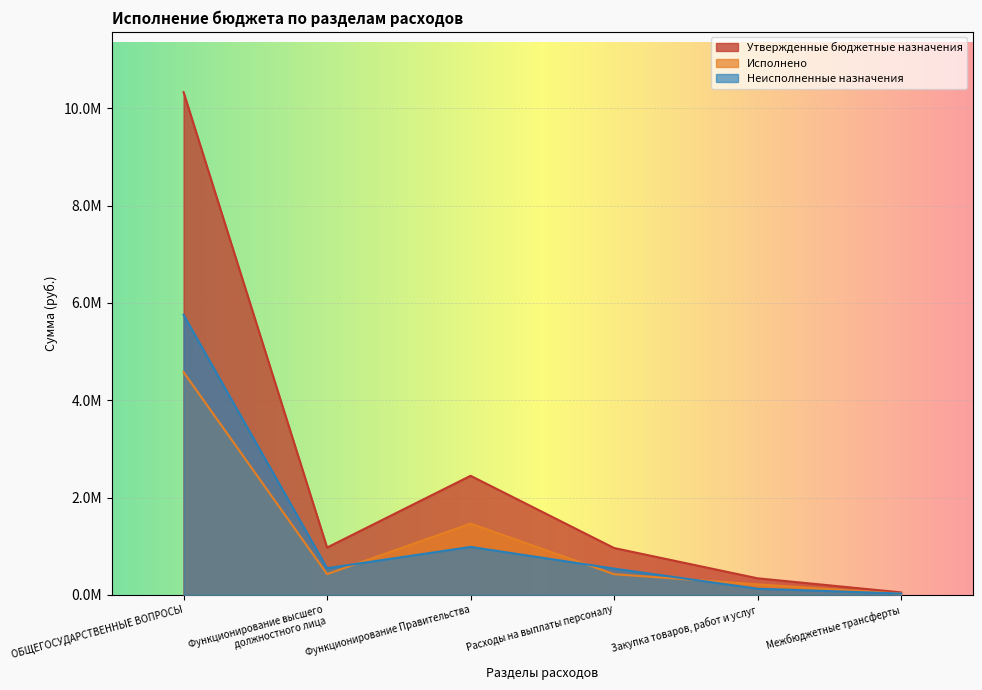

What is the difference between the highest and lowest values at Межбюджетные трансферты?

25750.0